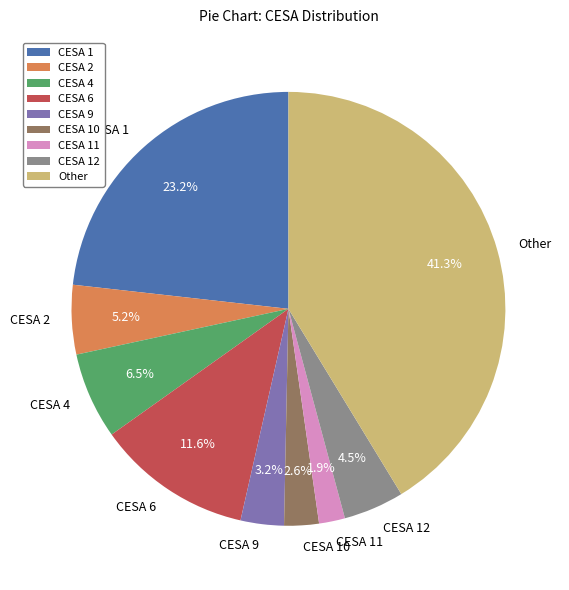

What is the largest slice in the pie chart?

Other